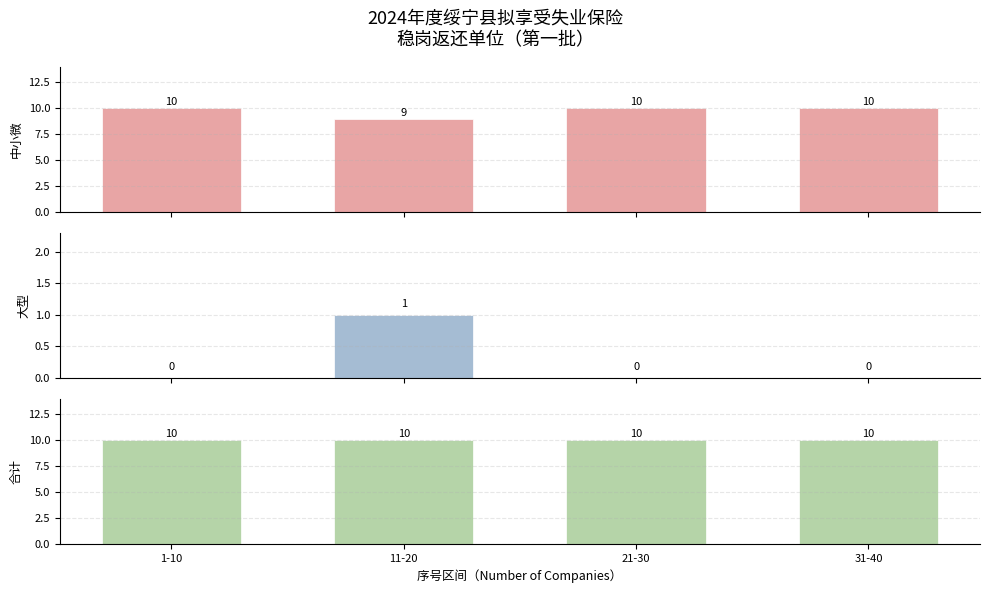

At which category is the sum across all series the highest?

1-10